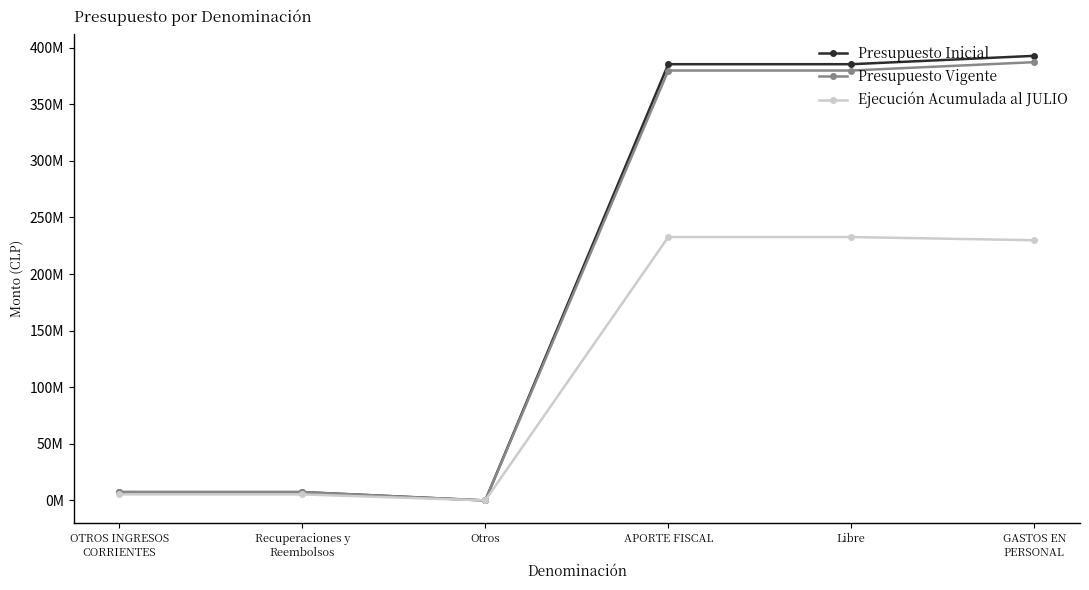

What is the label of the 6th point from the right?

OTROS INGRESOS
CORRIENTES